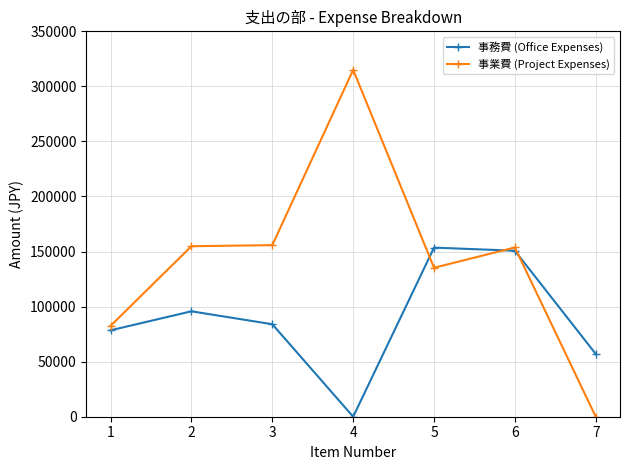

Rank the categories by 事務費 (Office Expenses) value from lowest to highest.

4, 7, 1, 3, 2, 6, 5